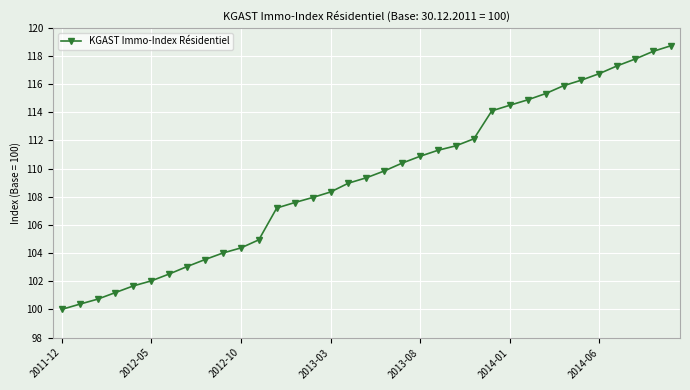

What is the difference between the maximum and second lowest values?

18.4